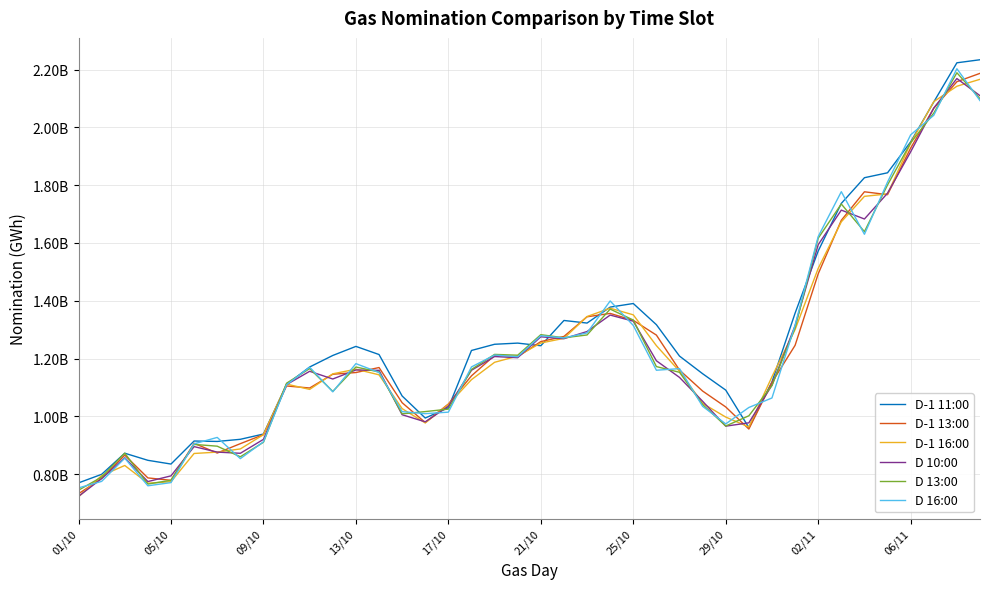

Is it true that D-1 13:00 Nomination equals 1356097449 at 23?

True